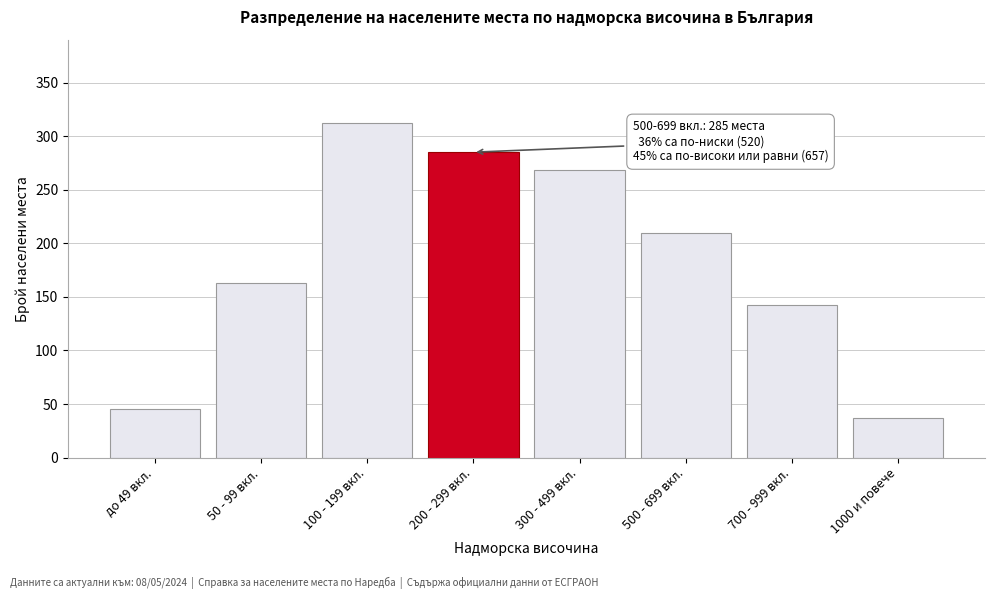

Reading left to right, transcribe all the data shown in this chart.

до 49 вкл.=45	50 - 99 вкл.=163	100 - 199 вкл.=312	200 - 299 вкл.=285	300 - 499 вкл.=268	500 - 699 вкл.=210	700 - 999 вкл.=142	1000 и повече=37